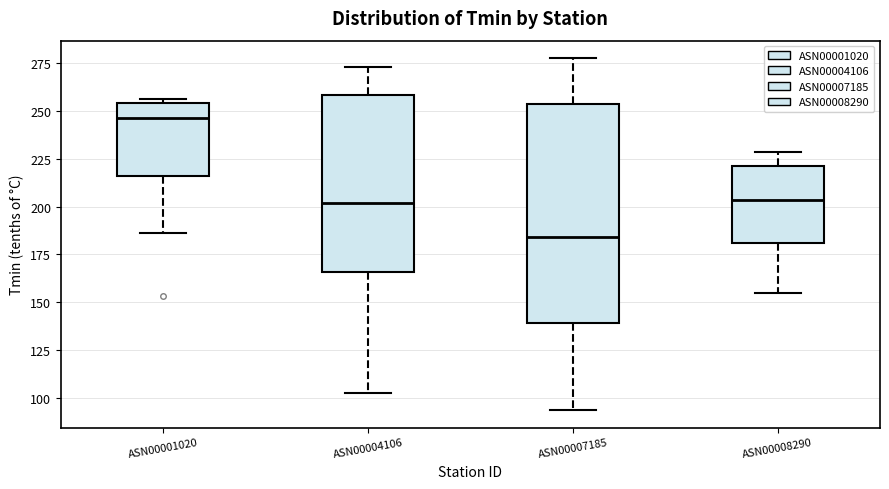

Which box's median line is the lowest?

ASN00007185